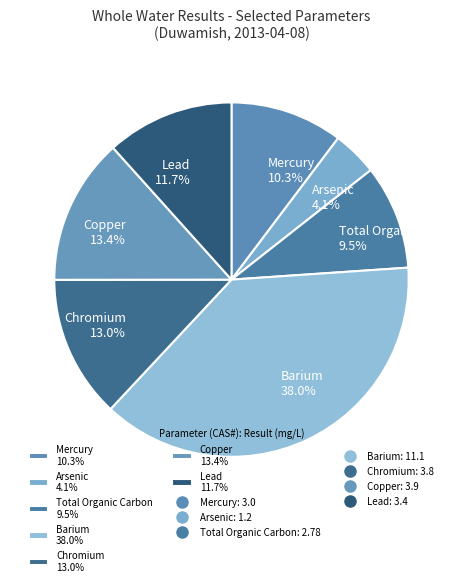

Which slice is the smallest?

Arsenic 4.1%